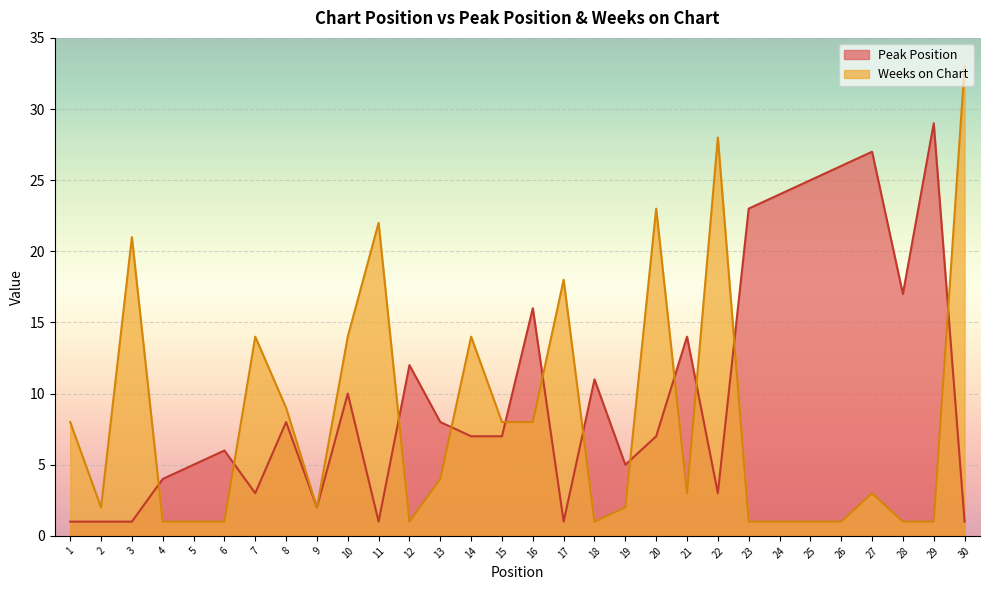

Where is the first local maximum for Weeks on Chart?

3